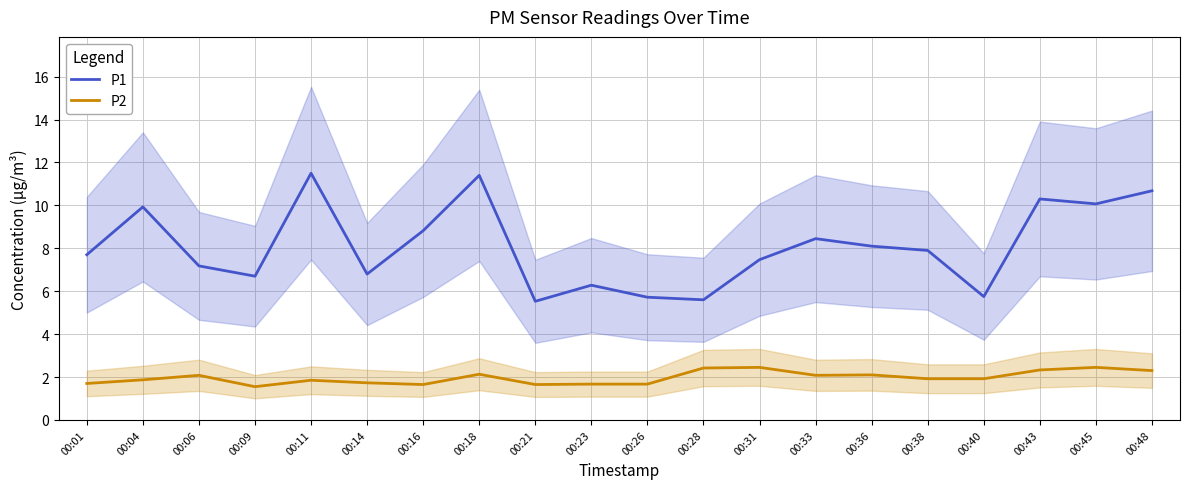

How many distinct data groups are displayed?

2